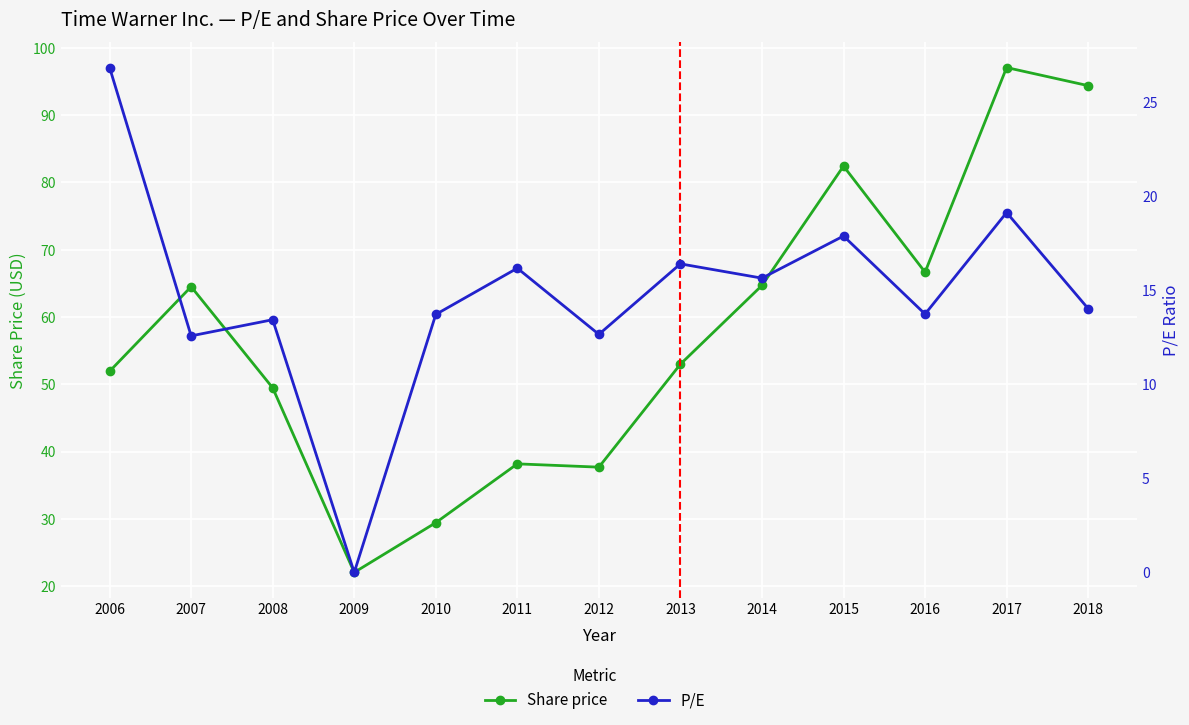

True or false: P/E and Share price intersect in this chart.

False